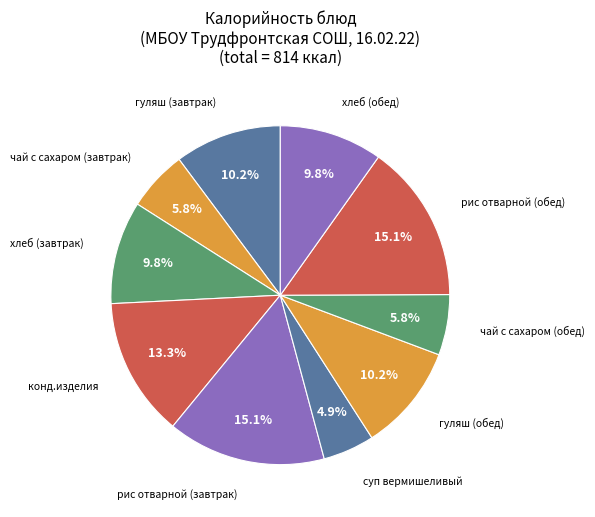

To the nearest percent, what is the difference between the largest and smallest slice percentages?

10%